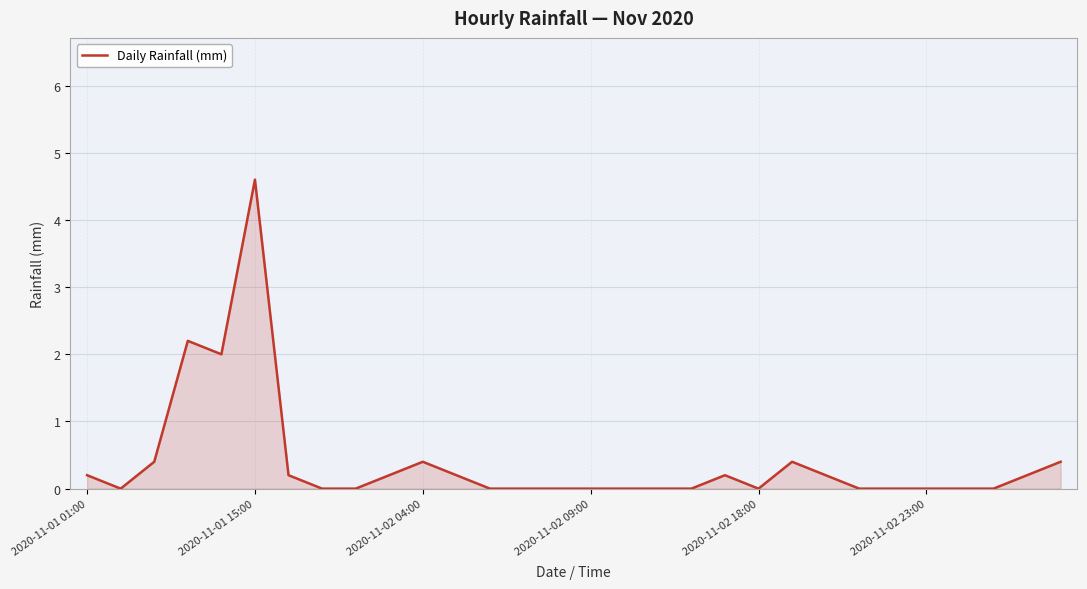

What is the difference between the maximum and minimum values?

4.6